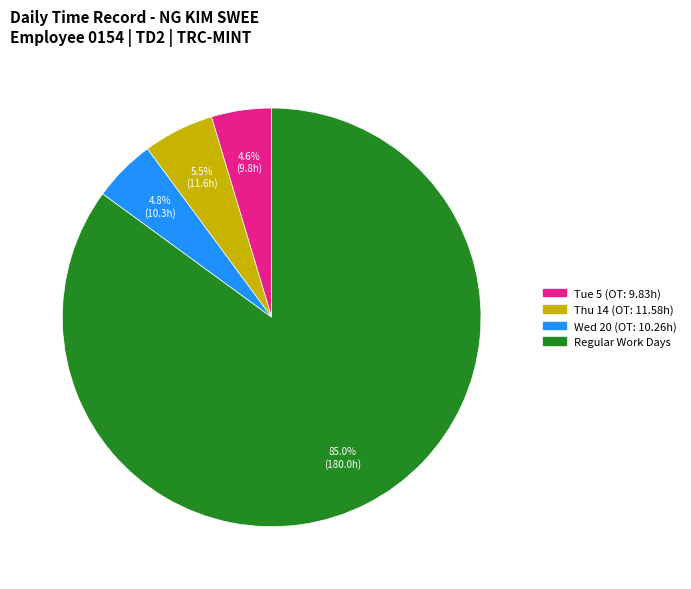

Is there any slice that represents more than half of the pie?

Yes